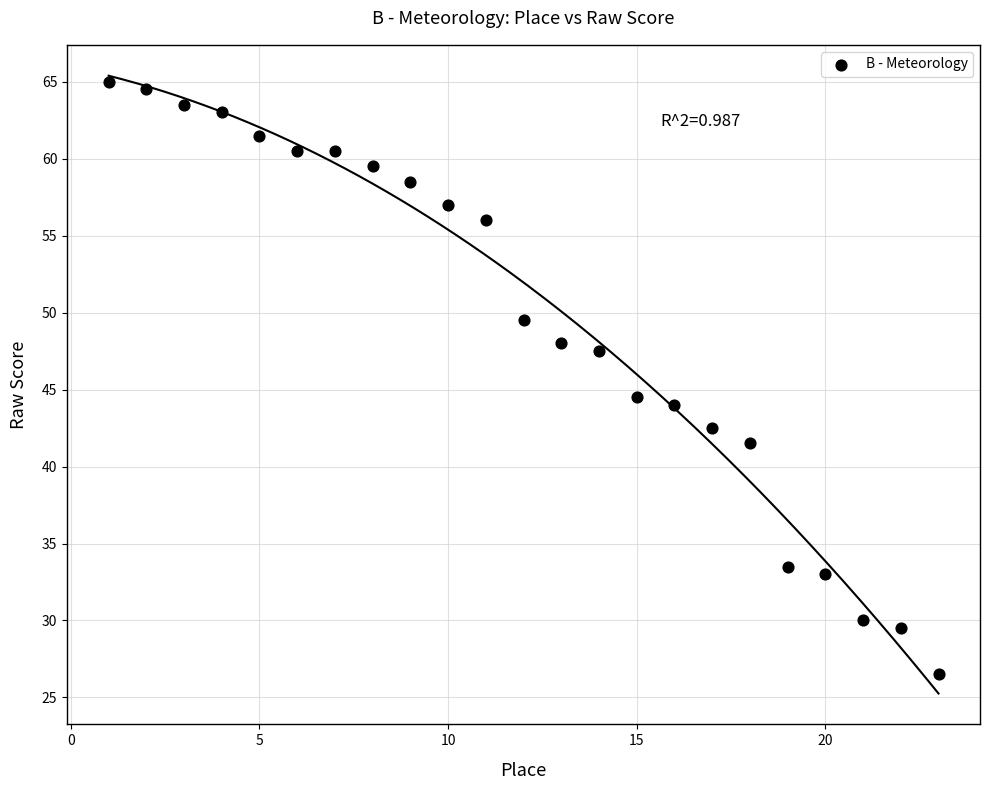

What is the range of X values (max minus min)?

22.0